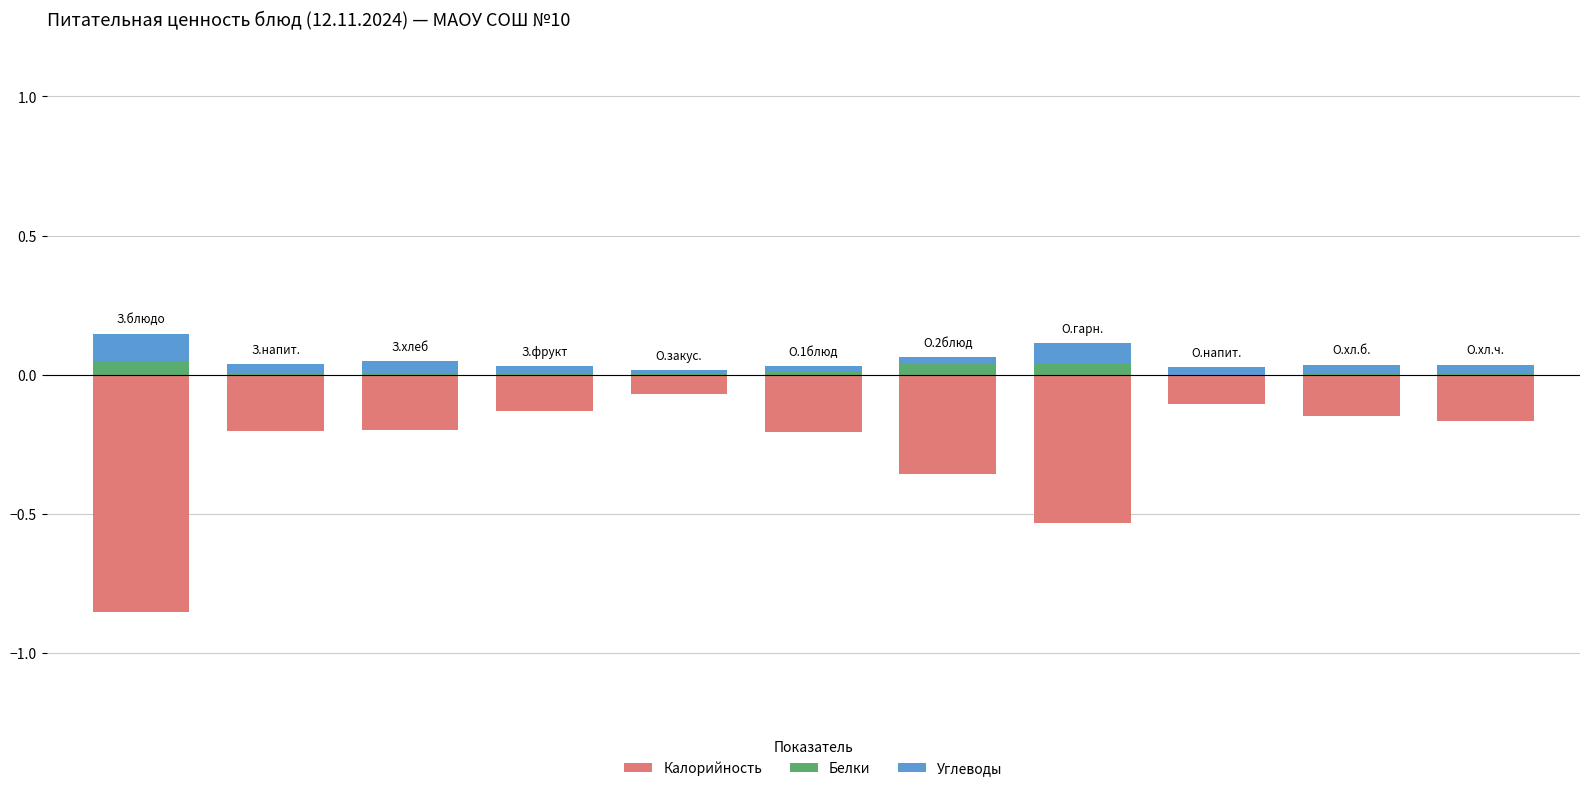

What are all the series names shown in the legend?

Калорийность, Белки, Углеводы